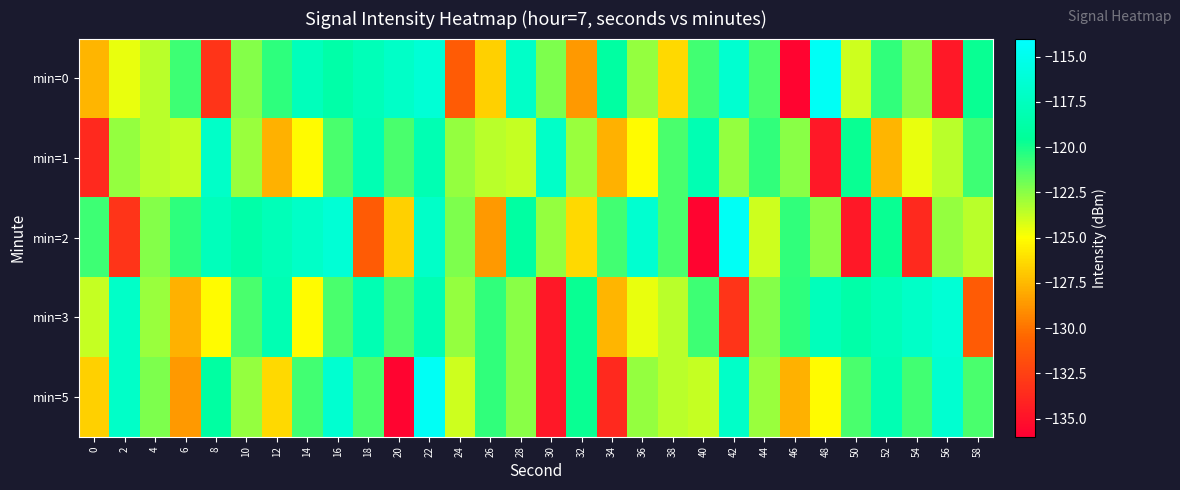

Reading right to left, extract all data points from this chart.

min=0: 58=-119.7	56=-134.7	54=-122.5	52=-120.6	50=-123.9	48=-114.6	46=-135.7	44=-121.1	42=-116.6	40=-120.9	38=-126.3	36=-122.7	34=-119.1	32=-128.7	30=-122.2	28=-117.0	26=-126.7	24=-131.1	22=-116.3	20=-117.1	18=-117.8	16=-118.7	14=-117.6	12=-120.5	10=-122.4	8=-133.1	6=-120.8	4=-123.5	2=-124.6	0=-127.6
min=1: 58=-120.8	56=-123.5	54=-124.6	52=-127.6	50=-119.7	48=-134.7	46=-122.5	44=-120.6	42=-122.7	40=-118.1	38=-121.1	36=-125.1	34=-127.8	32=-122.8	30=-116.9	28=-123.7	26=-123.5	24=-122.7	22=-118.1	20=-121.1	18=-118.1	16=-121.1	14=-125.1	12=-127.8	10=-122.8	8=-116.9	6=-123.7	4=-123.5	2=-122.7	0=-133.7
min=2: 58=-123.5	56=-122.7	54=-133.7	52=-119.7	50=-134.7	48=-122.5	46=-120.6	44=-123.9	42=-114.6	40=-135.7	38=-121.1	36=-116.6	34=-120.9	32=-126.3	30=-122.7	28=-119.1	26=-128.7	24=-122.2	22=-117.0	20=-126.7	18=-131.1	16=-116.3	14=-117.1	12=-117.8	10=-118.7	8=-117.6	6=-120.5	4=-122.4	2=-133.1	0=-120.8
min=3: 58=-131.1	56=-116.3	54=-117.1	52=-117.8	50=-118.7	48=-117.6	46=-120.5	44=-122.4	42=-133.1	40=-120.8	38=-123.5	36=-124.6	34=-127.6	32=-119.7	30=-134.7	28=-122.5	26=-120.6	24=-122.7	22=-118.1	20=-121.1	18=-118.1	16=-121.1	14=-125.1	12=-118.1	10=-121.1	8=-125.1	6=-127.8	4=-122.8	2=-116.9	0=-123.7
min=5: 58=-121.1	56=-116.6	54=-120.9	52=-118.1	50=-121.1	48=-125.1	46=-127.8	44=-122.8	42=-116.9	40=-123.7	38=-123.5	36=-122.7	34=-133.7	32=-119.7	30=-134.7	28=-122.5	26=-120.6	24=-123.9	22=-114.6	20=-135.7	18=-121.1	16=-116.6	14=-120.9	12=-126.3	10=-122.7	8=-119.1	6=-128.7	4=-122.2	2=-117.0	0=-126.7